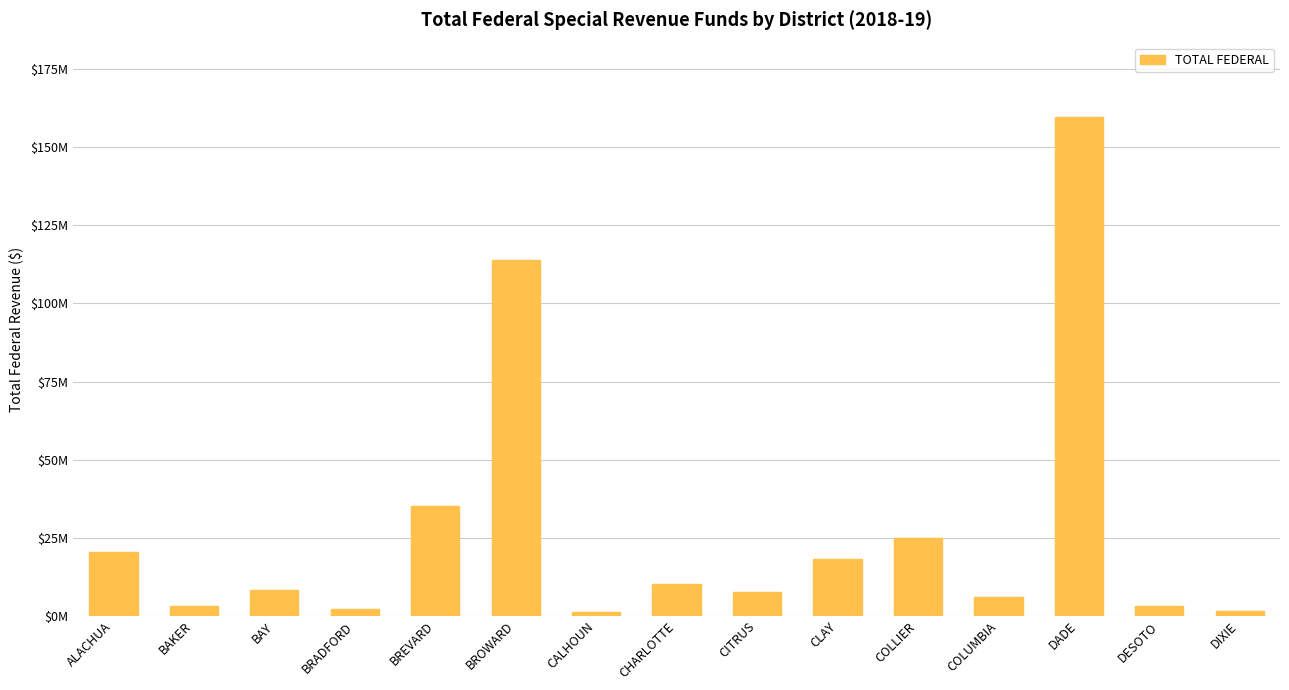

Are the bars horizontal?

No